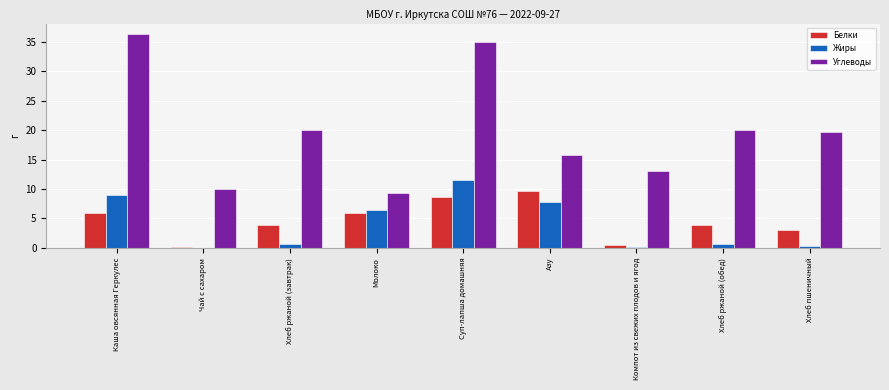

What is the maximum value for Жиры?

11.5